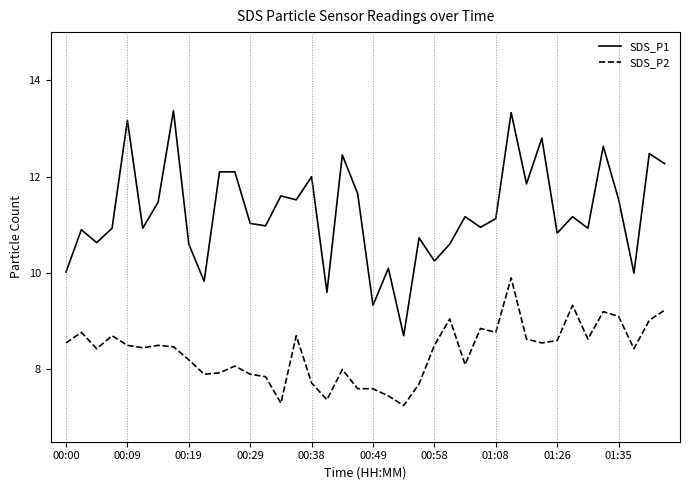

Which series has the largest total across all categories?

SDS_P1